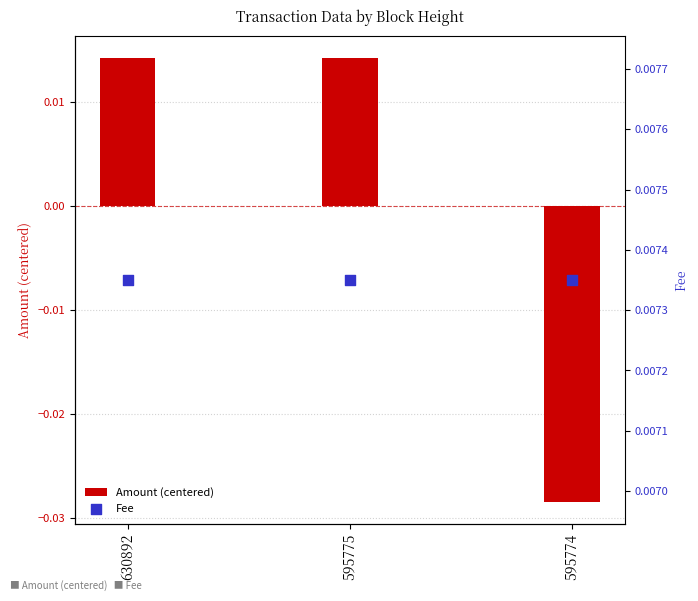

Which series has the largest total across all categories?

Fee